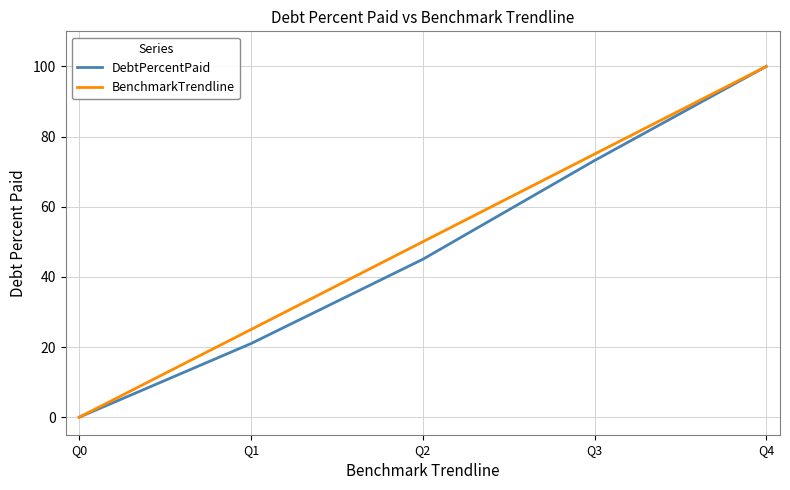

At which category does the chart reach its peak across all series?

Q4